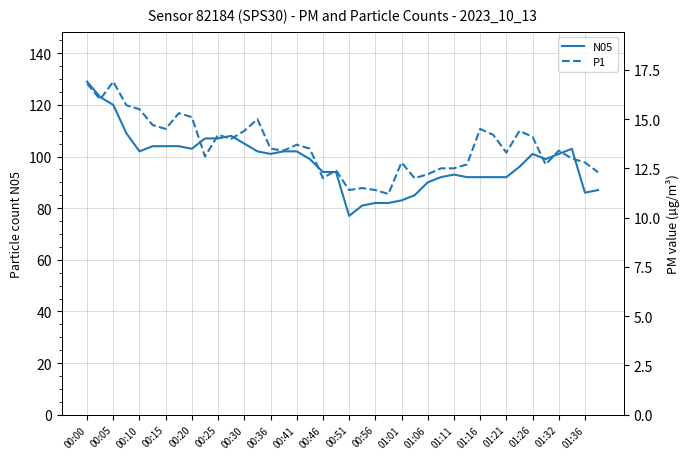

What is the smallest value displayed?

11.2